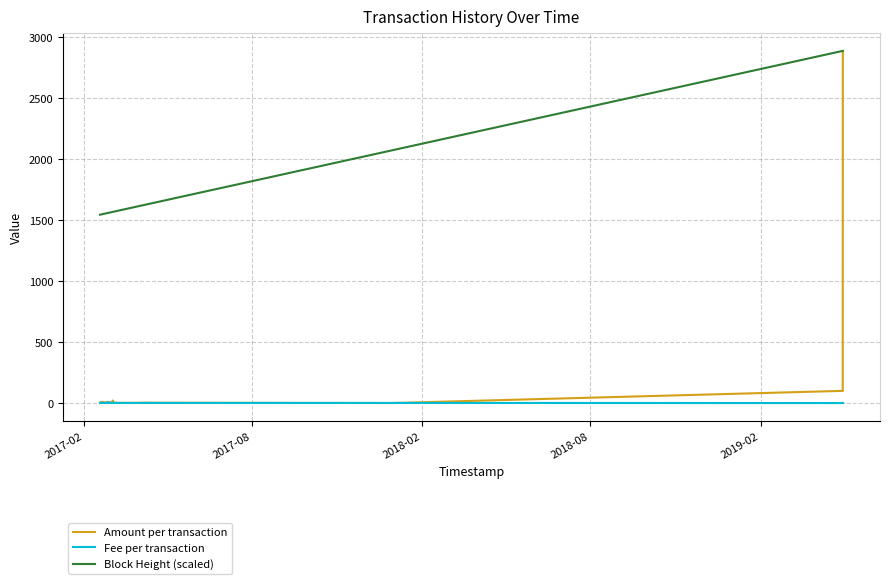

Which series has the largest range (max minus min)?

Amount per transaction